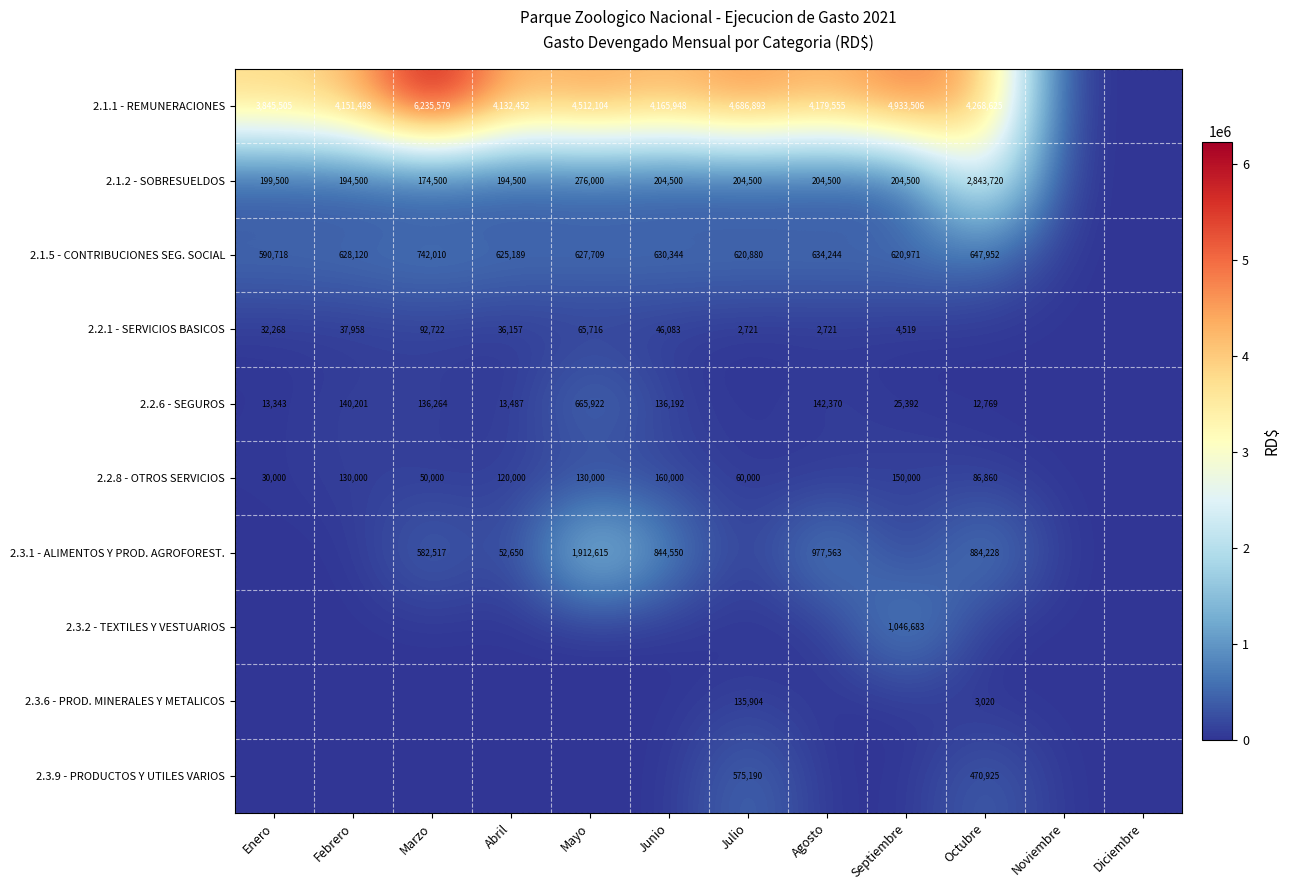

True or false: 2.3.1 - ALIMENTOS Y PROD. AGROFOREST. has a value of 977563 at Agosto.

True